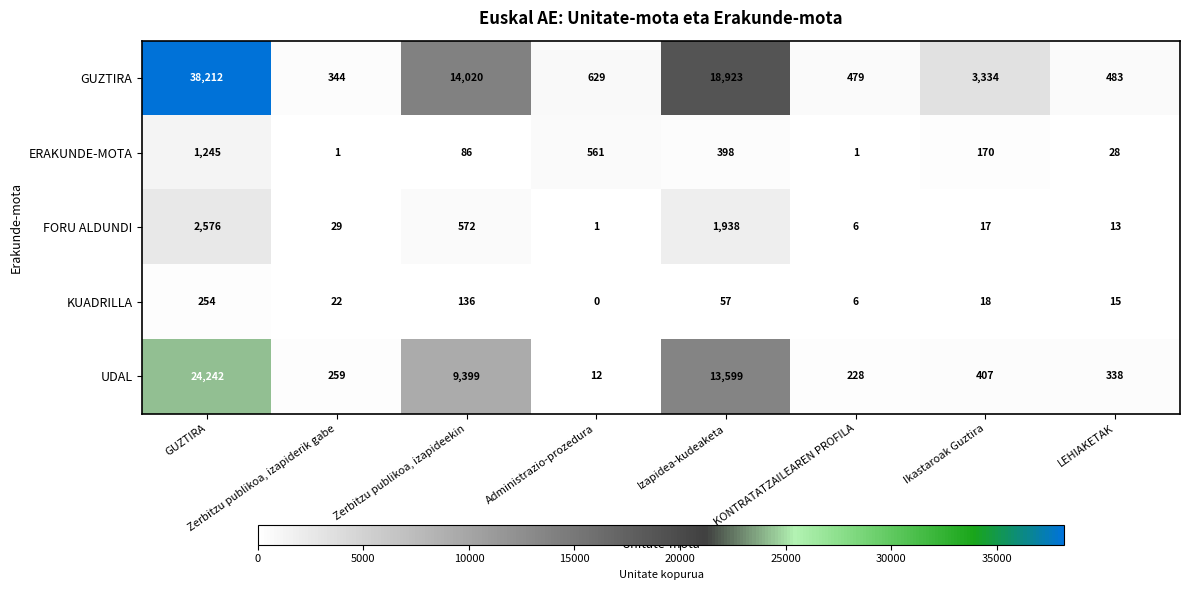

At which category is the sum across all series the highest?

GUZTIRA